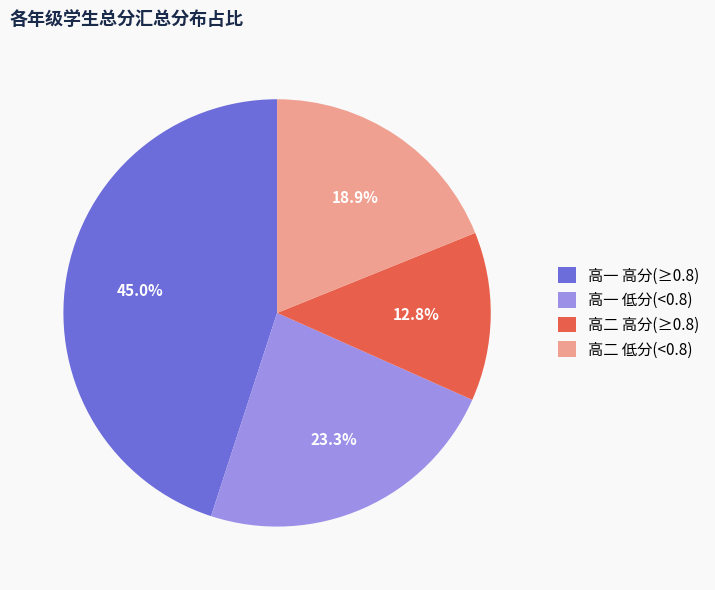

Approximately how many times larger is the value at 高一 低分(<0.8) compared to 高二 高分(≥0.8)?

1.8